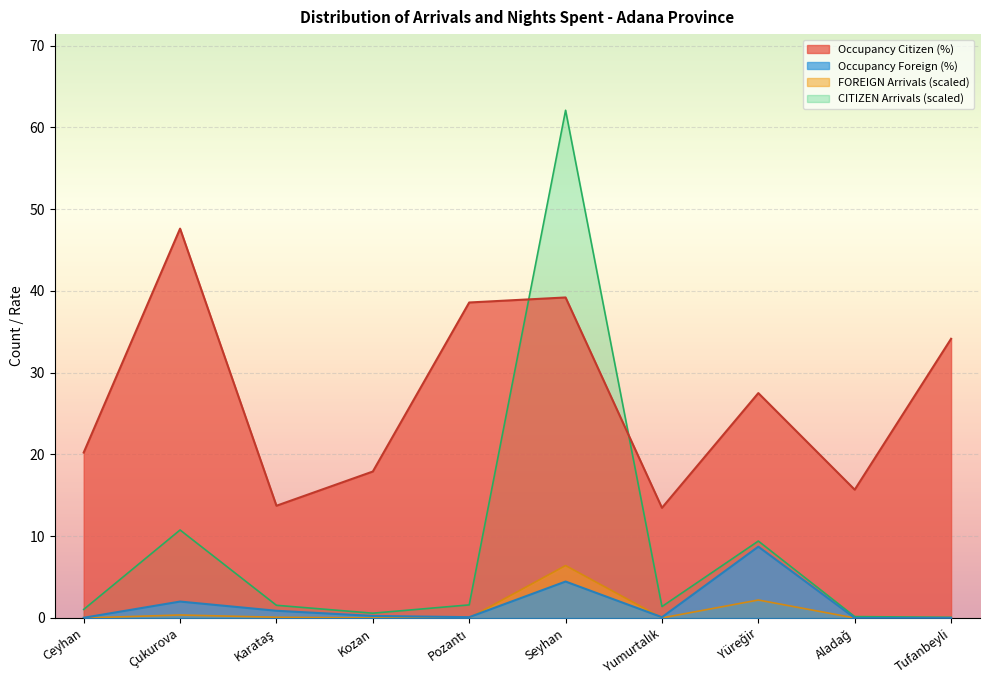

At which label is FOREIGN Arrivals closest to 3?

Yüreğir